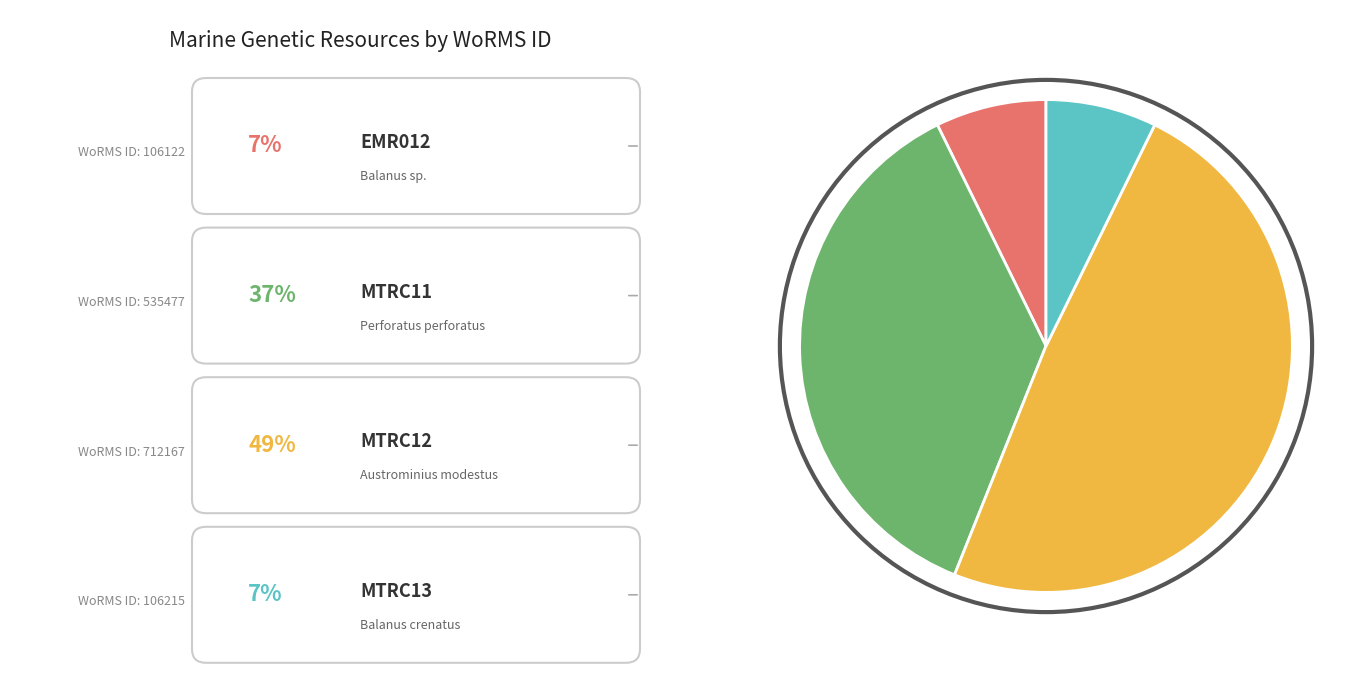

Does any single category account for the majority?

No